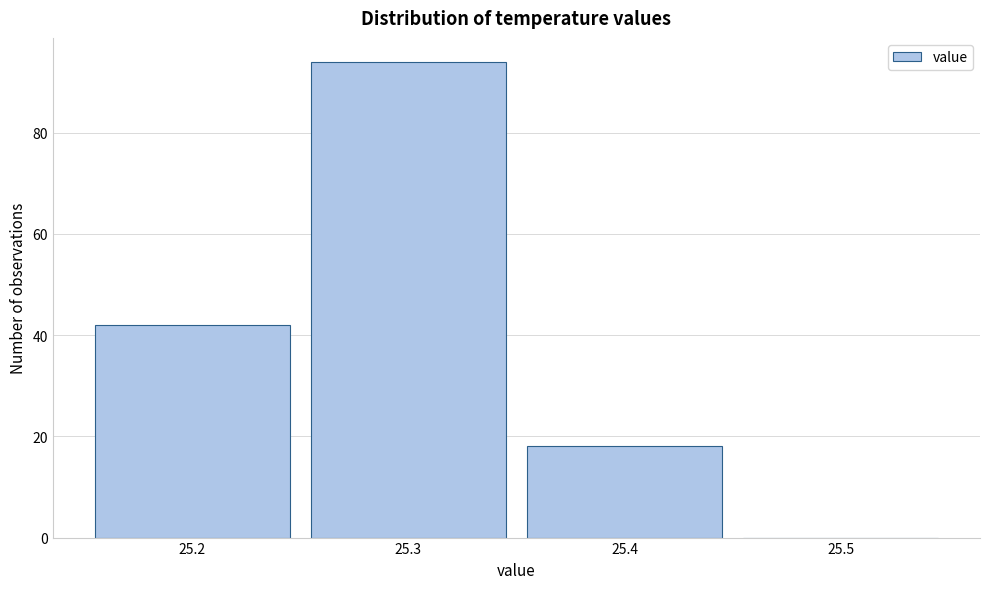

Which range on the x-axis has the tallest bar?

25.25 to 25.35